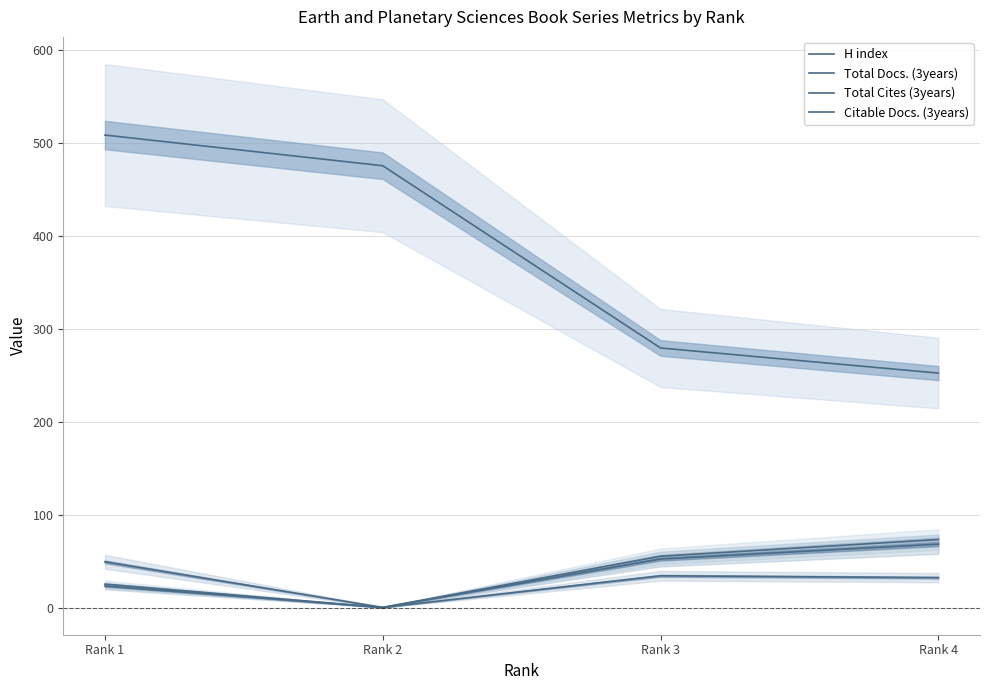

At which label does Citable Docs. (3years) first exceed 53?

Rank 4